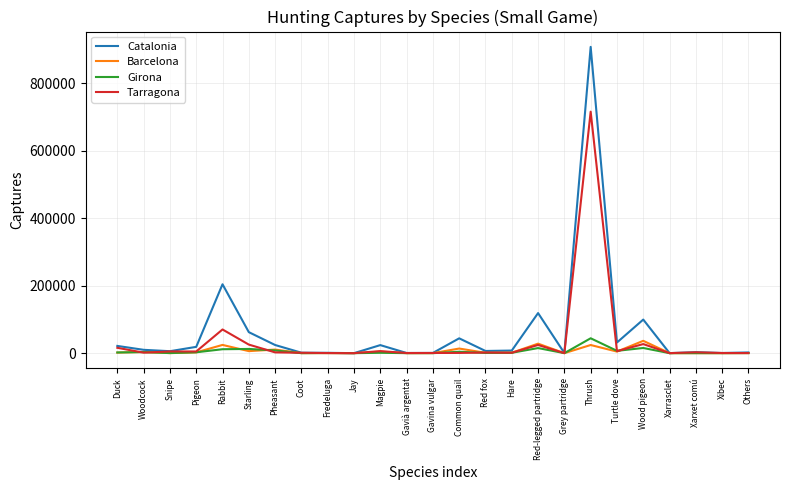

What is the total value across all series at Wood pigeon?

178390